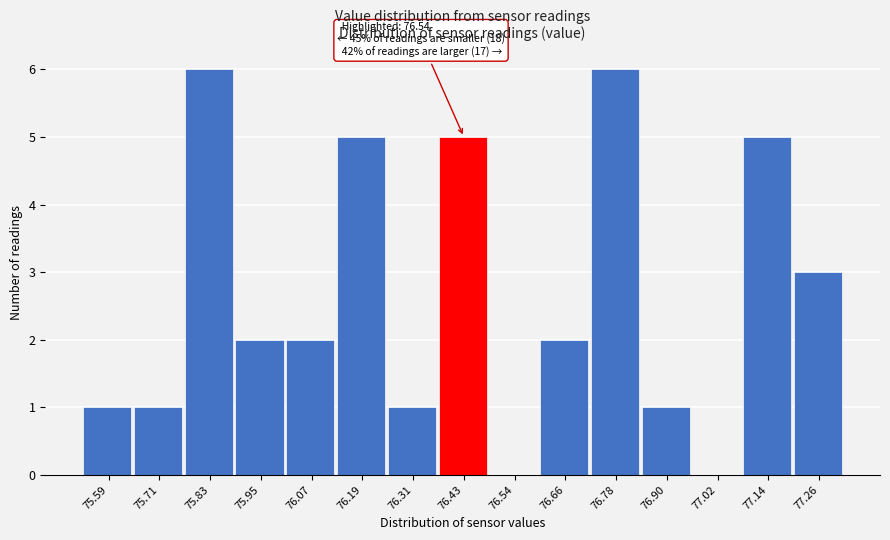

Reading left to right, list all the values displayed in this chart.

75.59=1	75.71=1	75.83=6	75.95=2	76.07=2	76.19=5	76.31=1	76.43=5	76.54=0	76.66=2	76.78=6	76.90=1	77.02=0	77.14=5	77.26=3